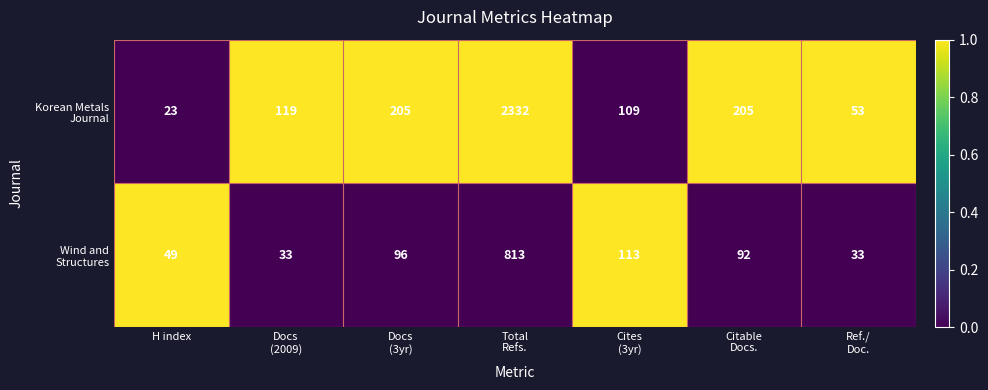

What is the maximum value shown in the chart?

2332